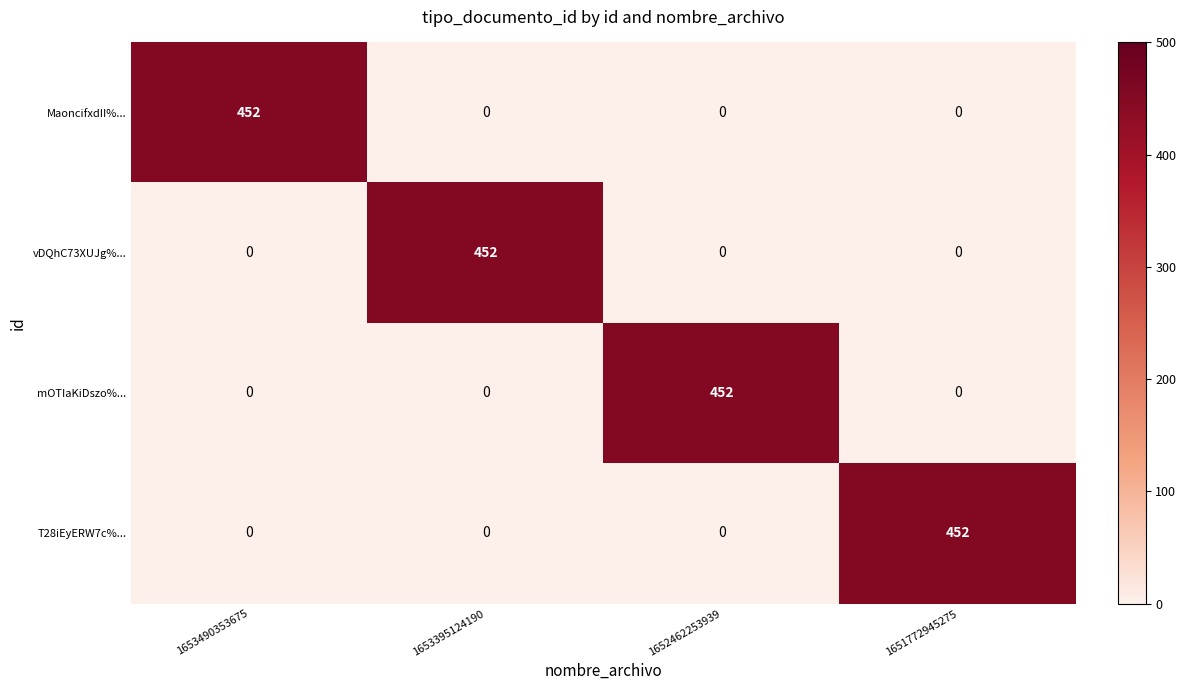

What is the maximum value shown in the chart?

452